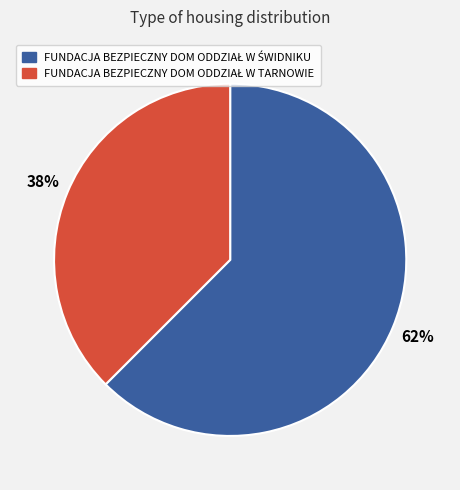

To the nearest percent, what is the average slice percentage?

50%